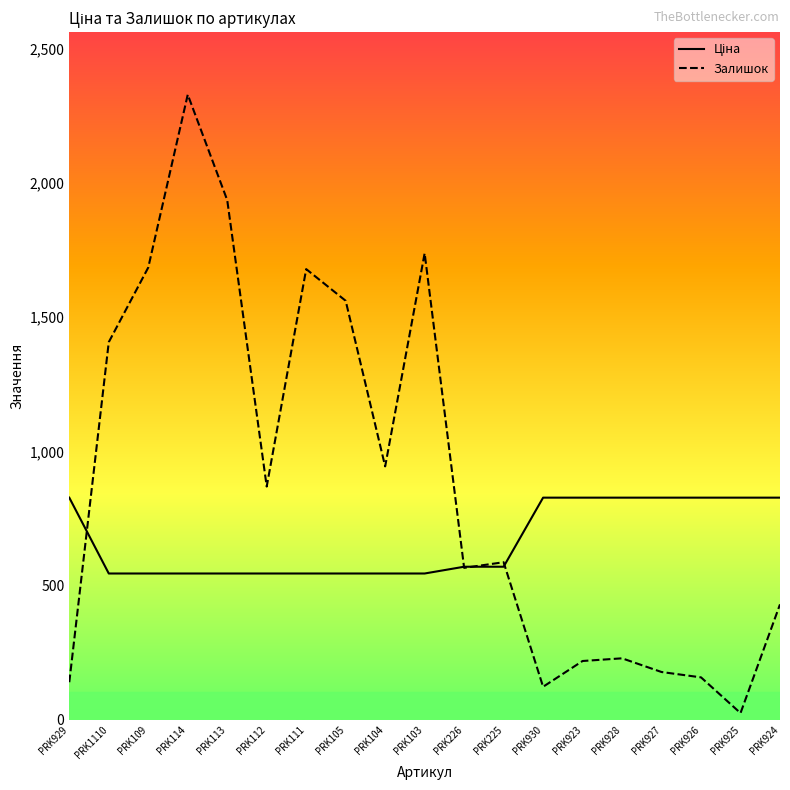

Which category has the highest value across all series?

PRK114